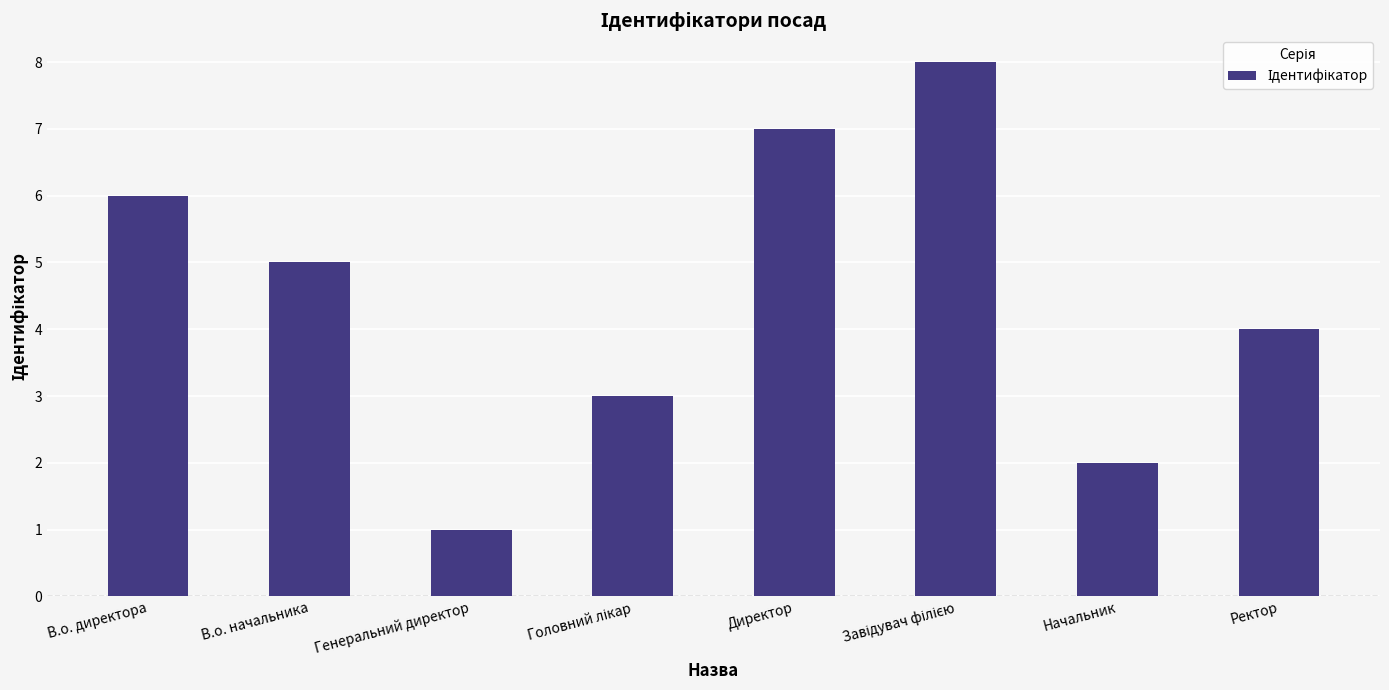

What is the value of the 5th bar from the left?

7